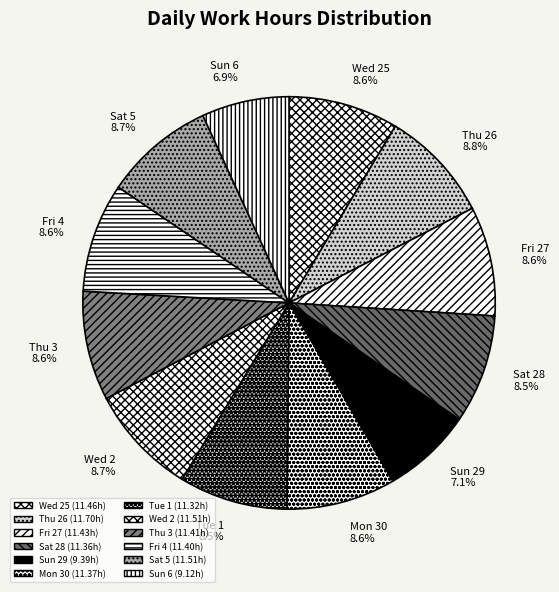

Rank the categories by value from lowest to highest.

Sun 6, Sun 29, Tue 1, Sat 28, Mon 30, Fri 4, Thu 3, Fri 27, Wed 25, Wed 2, Sat 5, Thu 26